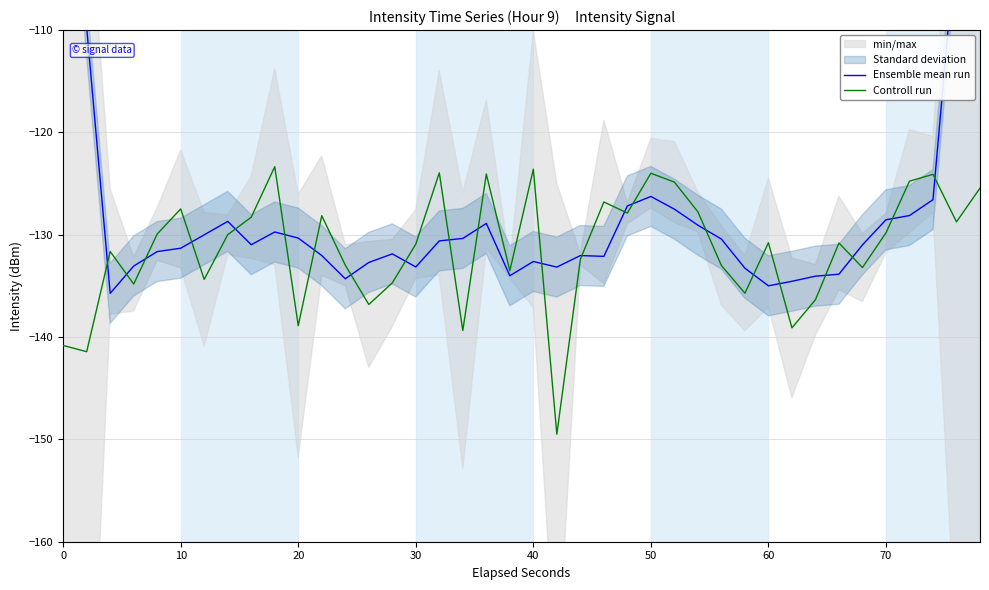

What is the value of the Ensemble mean run point at the 40th from the left?

-75.7